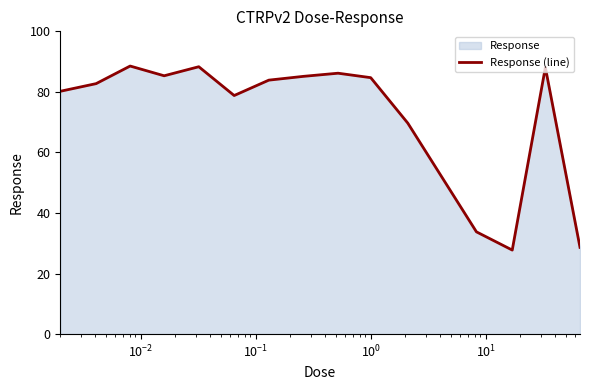

What is the smallest value displayed?

27.8